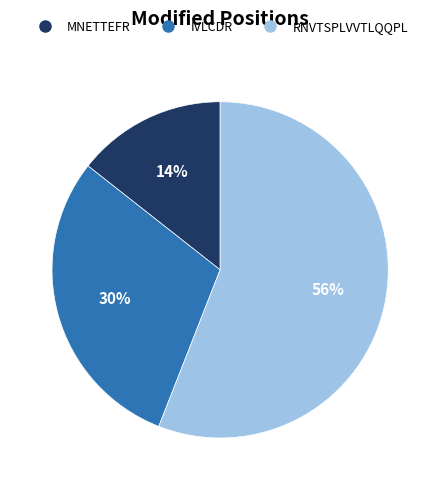

To the nearest percent, what percentage of the pie is IVLCDR?

30%